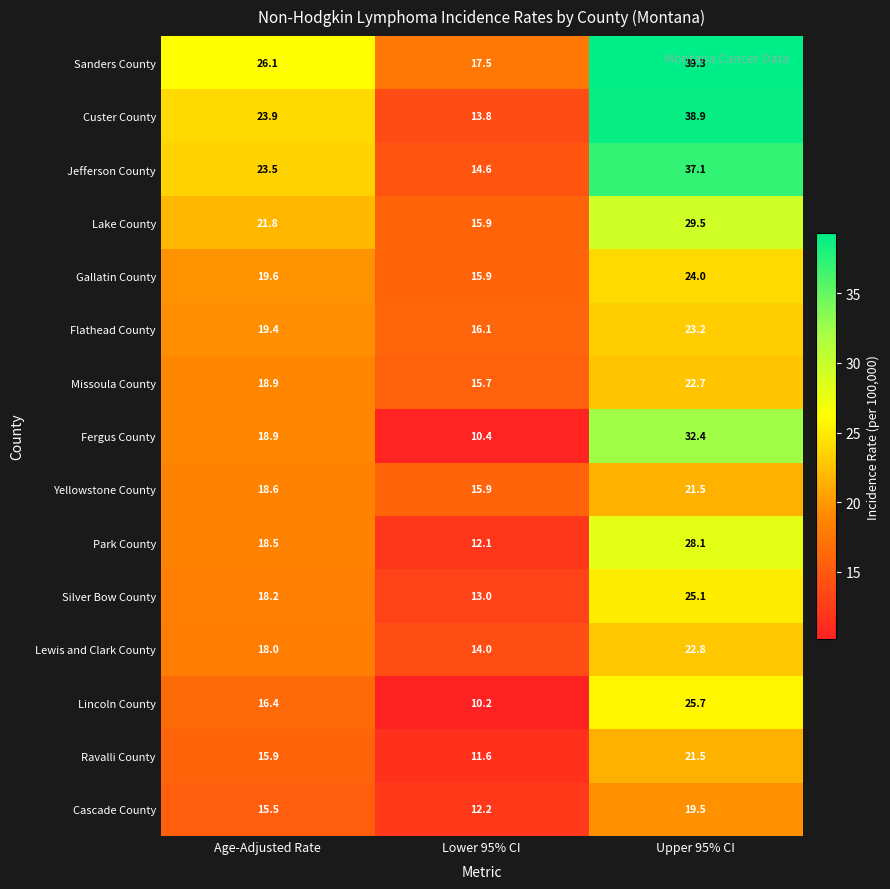

Is it true that Ravalli County equals 21.5 at Upper 95% CI?

True